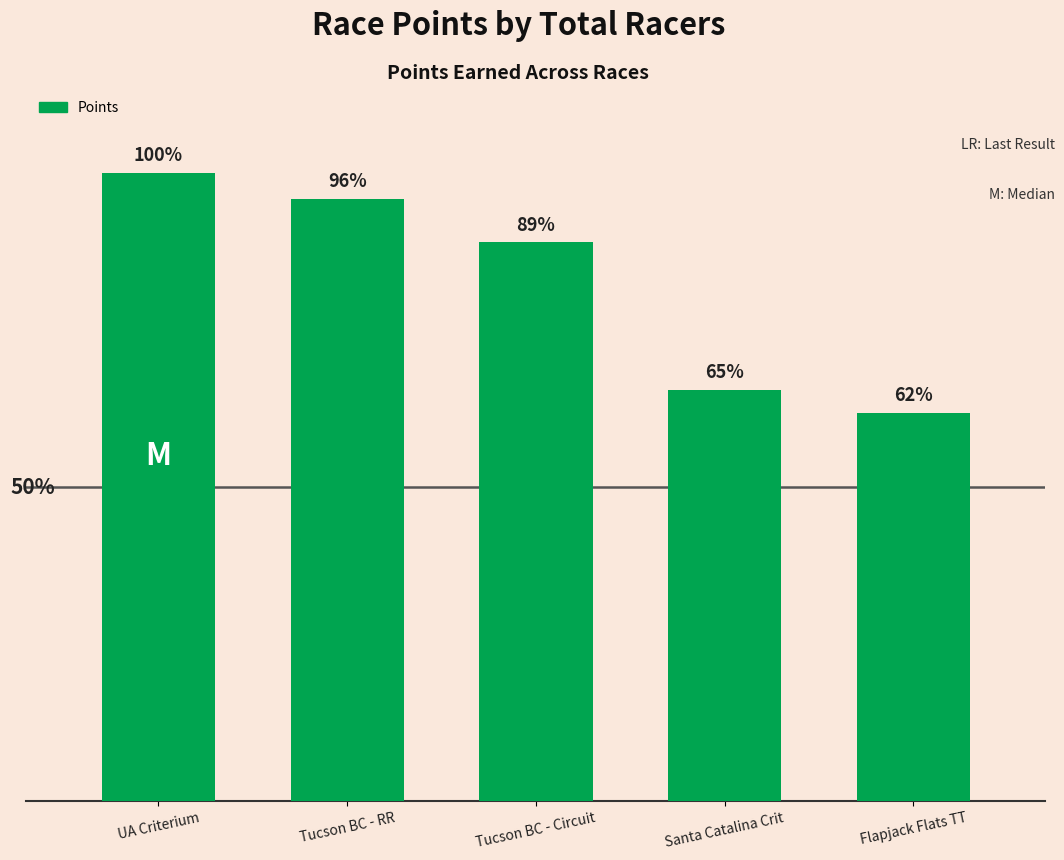

Approximately how many times larger is the value at Flapjack Flats TT compared to Santa Catalina Crit?

0.9